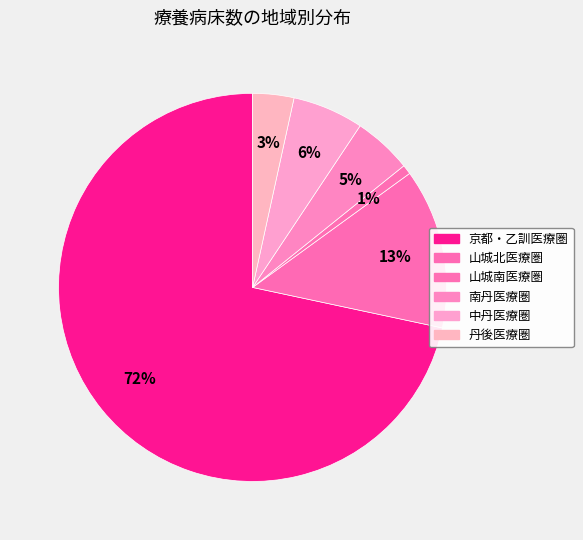

Which has a higher value, 南丹医療圏 or 京都・乙訓医療圏?

京都・乙訓医療圏